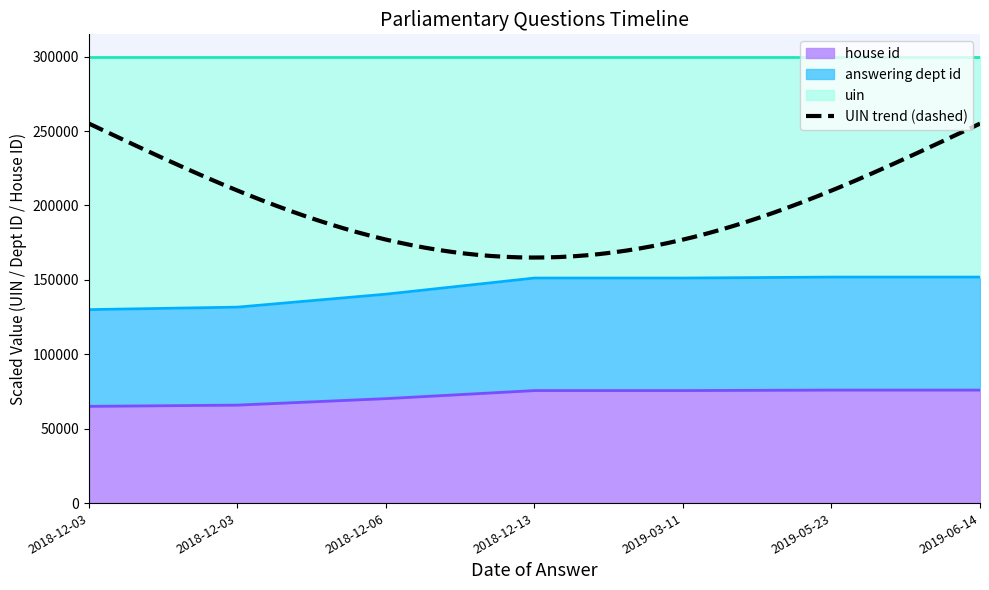

Rank the series by their maximum value, from highest to lowest.

uin, answering dept id, house id